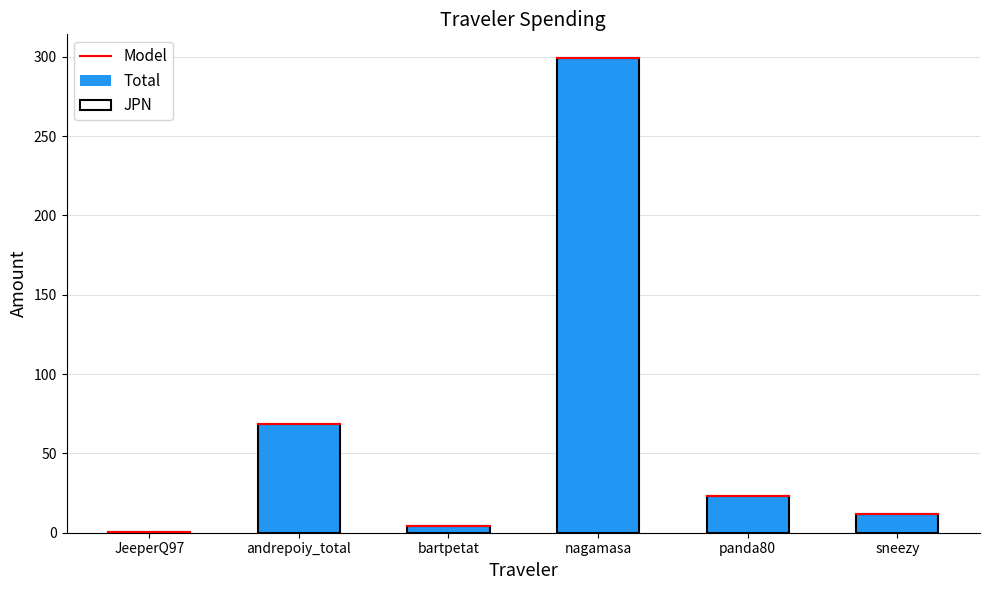

The value of JPN at nagamasa is 392.9. True or false?

False